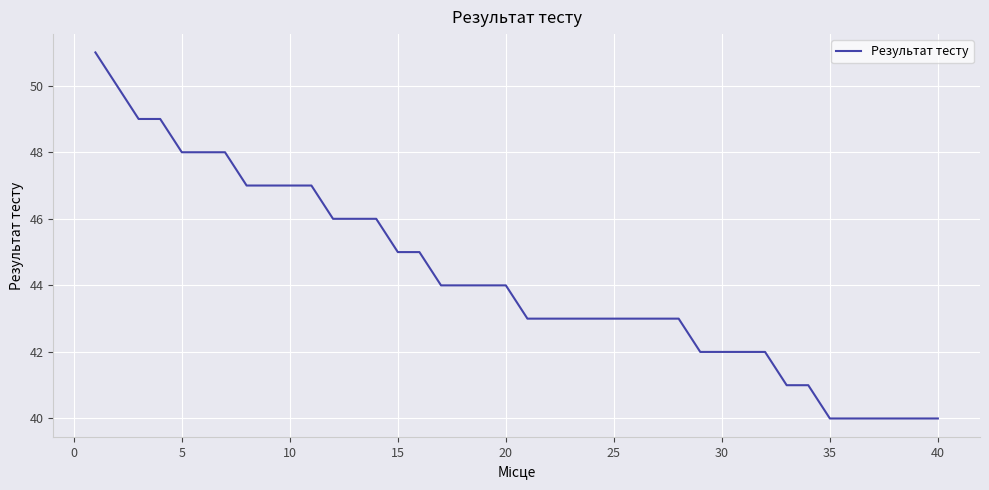

What is the greatest value displayed?

51